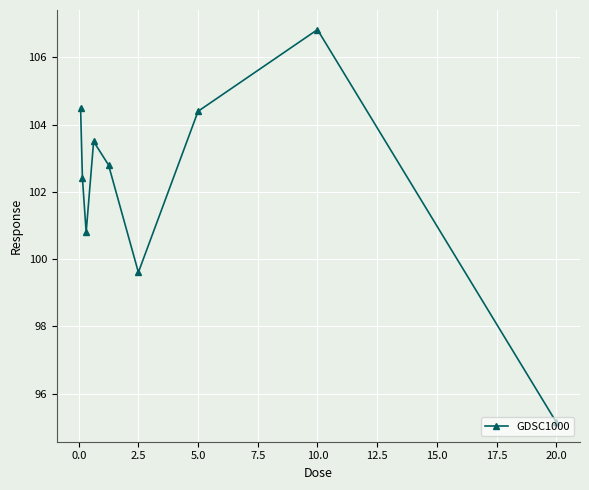

What is the value of the 9th point from the left?

95.2